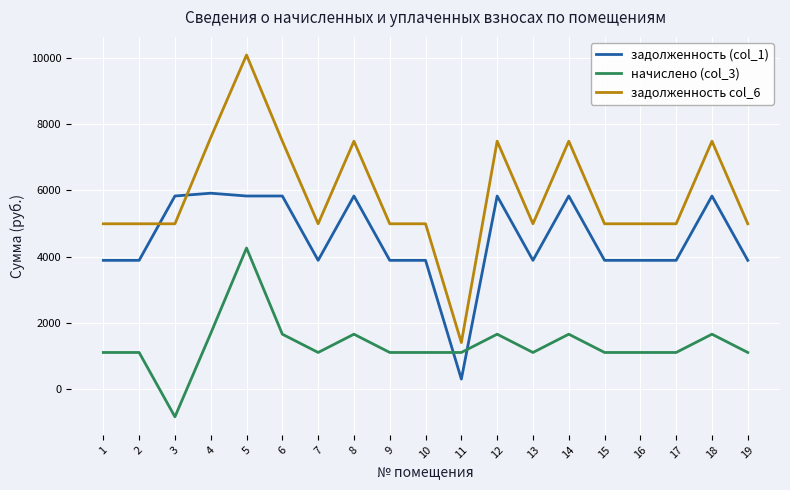

List the series in order of their peak value, highest first.

задолженность col_6, задолженность (col_1), начислено (col_3)